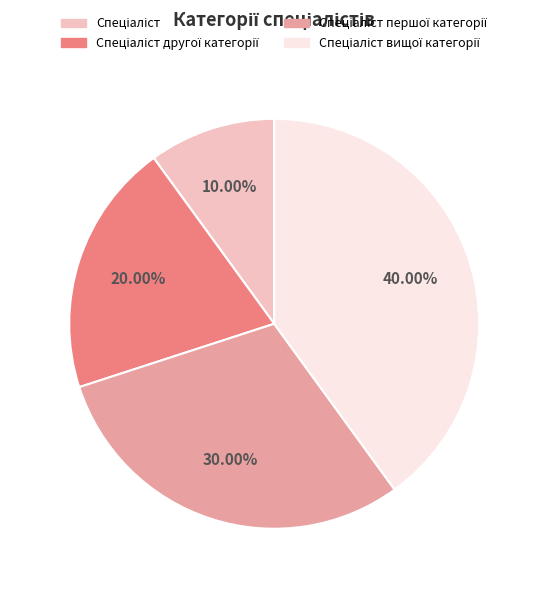

Does any single category account for the majority?

No